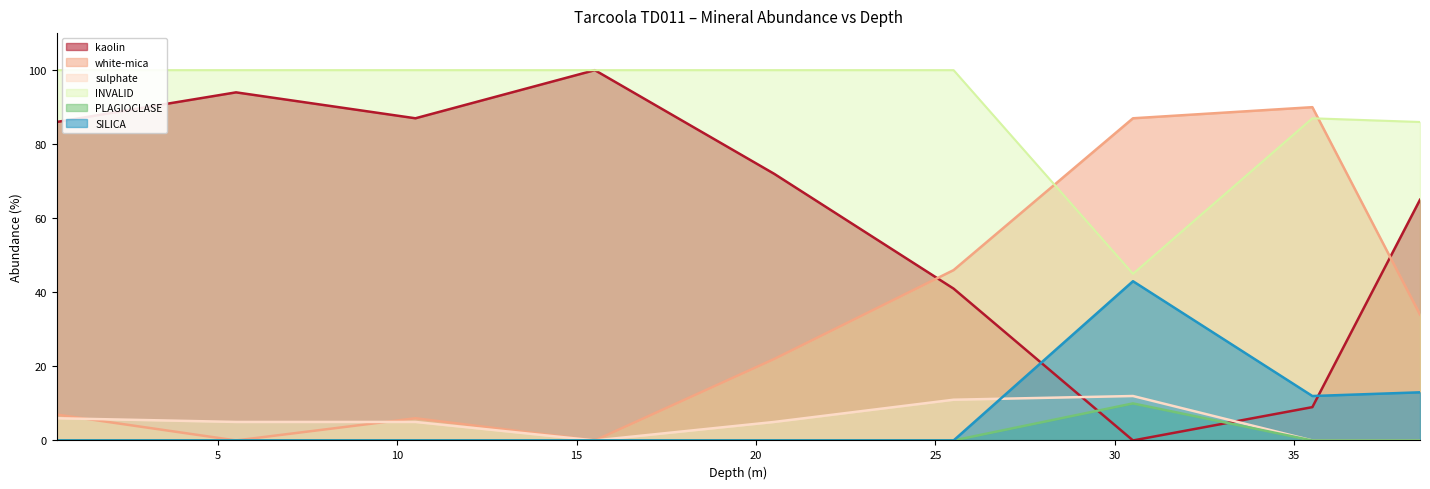

Where do white-mica and INVALID first cross each other?

25.51 and 30.51